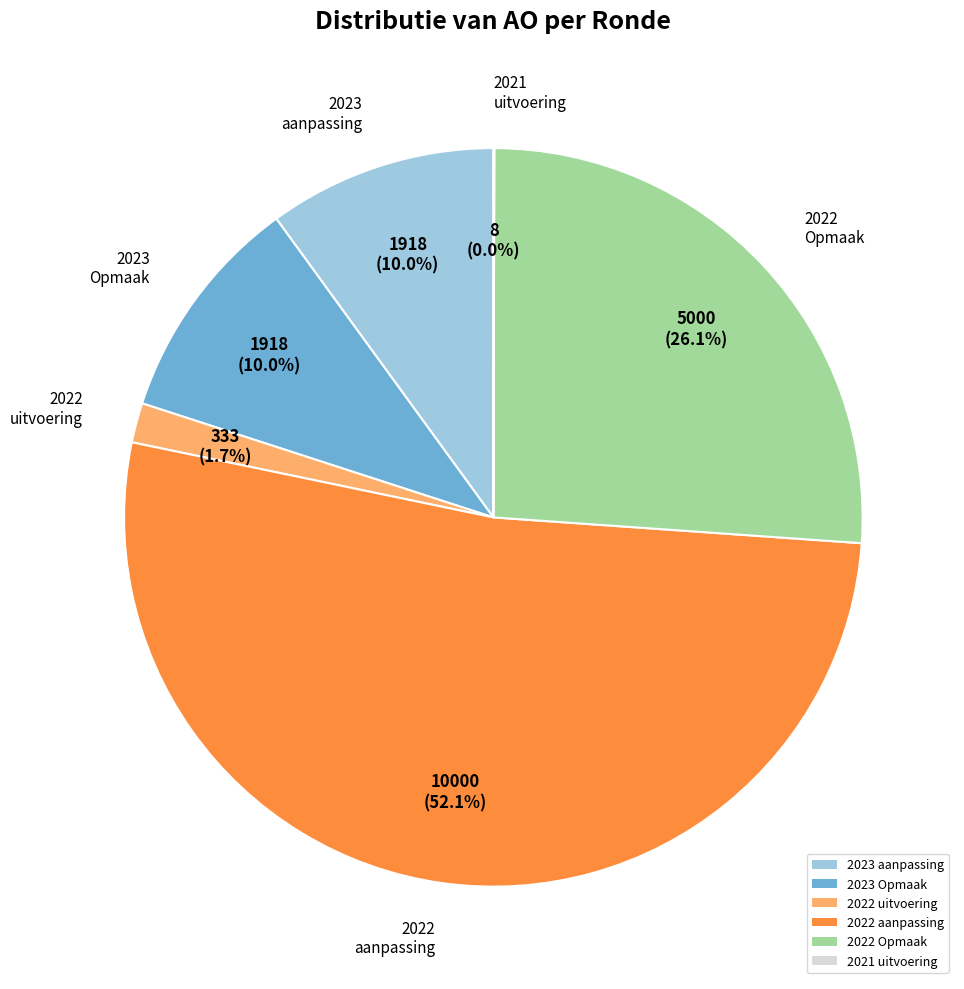

What is the largest slice in the pie chart?

2022 aanpassing